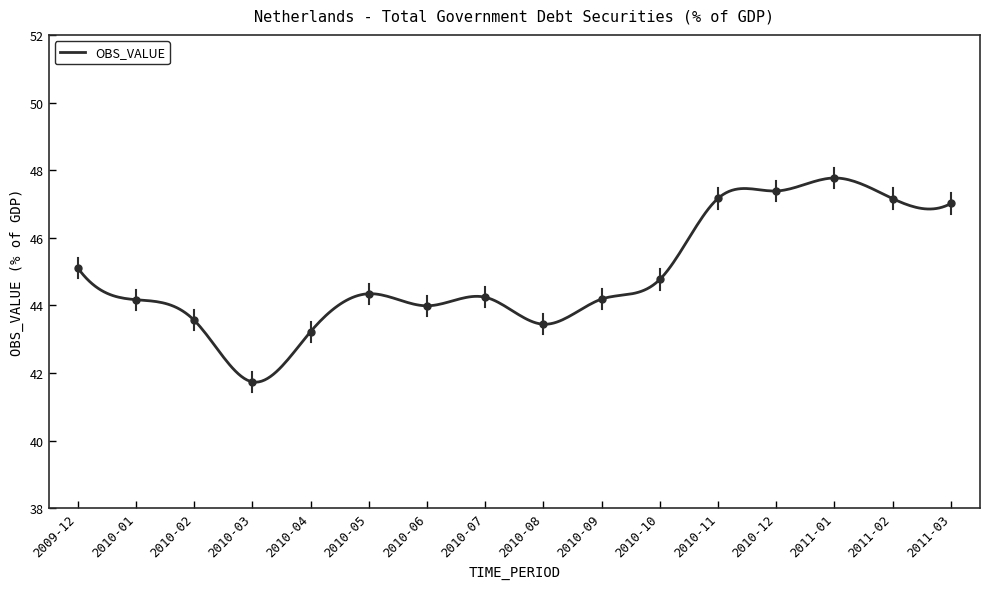

Reading left to right, extract all data points from this chart.

45.1	44.2	43.6	41.7	43.2	44.3	44.0	44.2	43.4	44.2	44.8	47.2	47.4	47.8	47.2	47.0